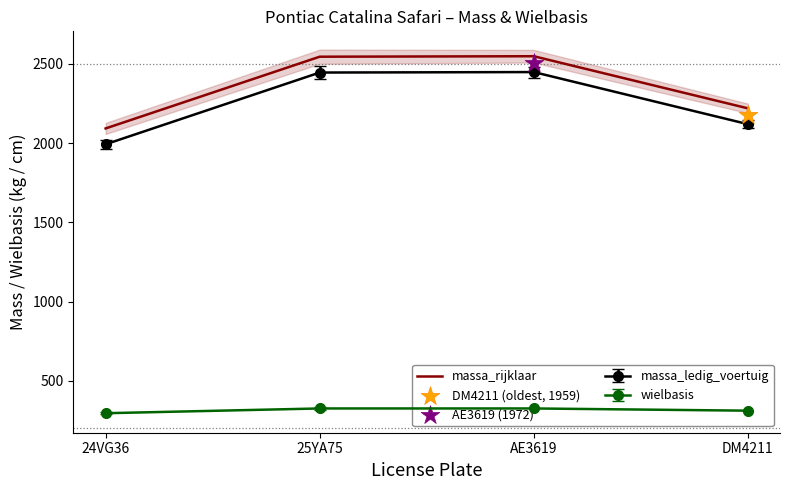

What is the change in value from 24VG36 to AE3619?

+456